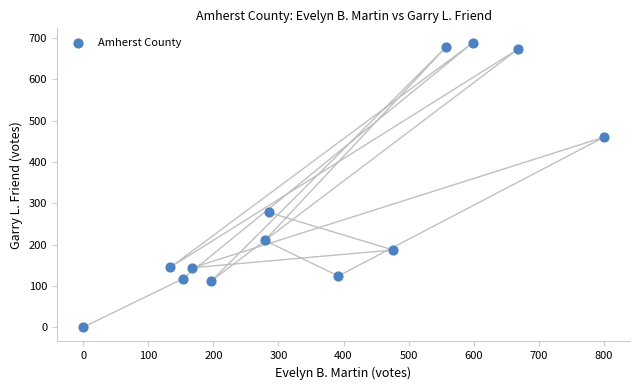

What is the range of Y values (max minus min)?

689